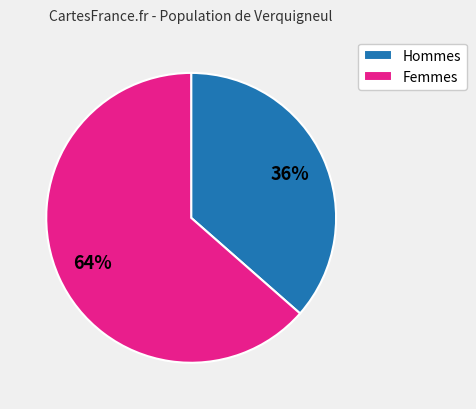

What percentage is the Femmes slice, to the nearest percent?

64%